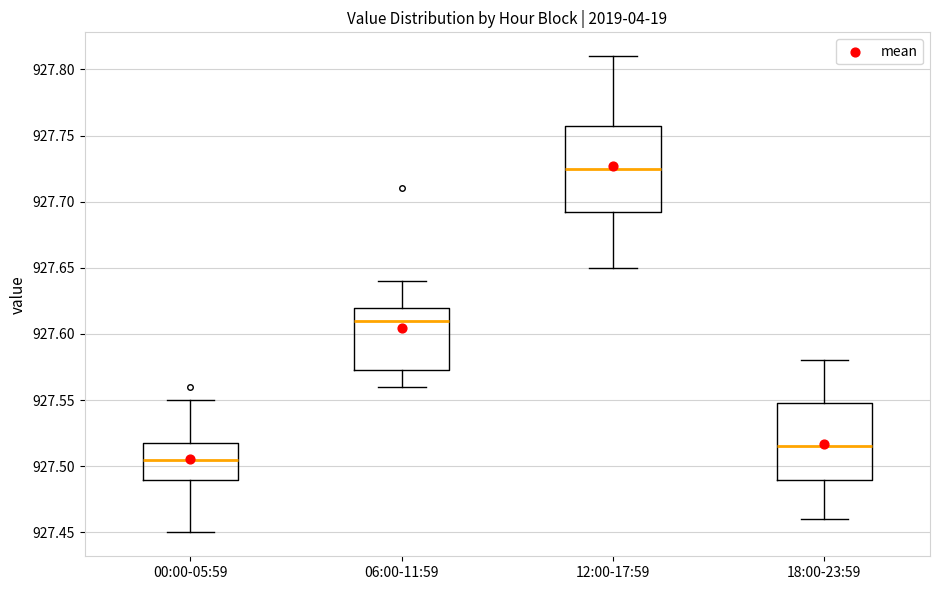

Reading left to right, read every box against the y-axis: the position of its median line, the range the box covers, and the ends of its whiskers. The values are not printed on the chart, so give them approximately, as read against the axis.

00:00-05:59: median 927.505, box 927.490 to 927.520, whiskers 927.450 to 927.550
06:00-11:59: median 927.610, box 927.575 to 927.620, whiskers 927.560 to 927.640
12:00-17:59: median 927.725, box 927.695 to 927.760, whiskers 927.650 to 927.810
18:00-23:59: median 927.515, box 927.490 to 927.550, whiskers 927.460 to 927.580